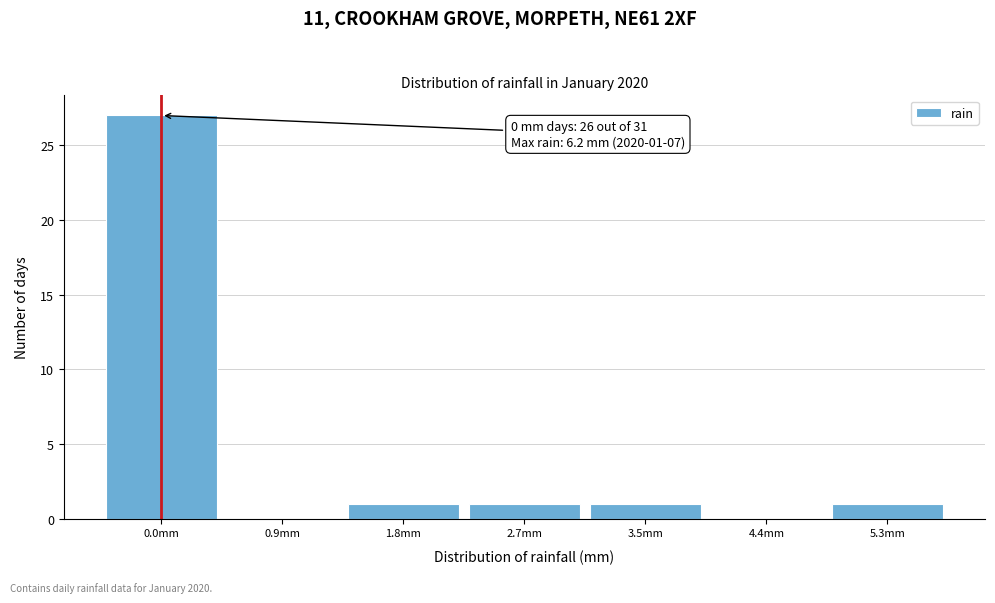

Reading left to right, transcribe all the data shown in this chart.

0.0mm=27	0.9mm=0	1.8mm=1	2.7mm=1	3.5mm=1	4.4mm=0	5.3mm=1